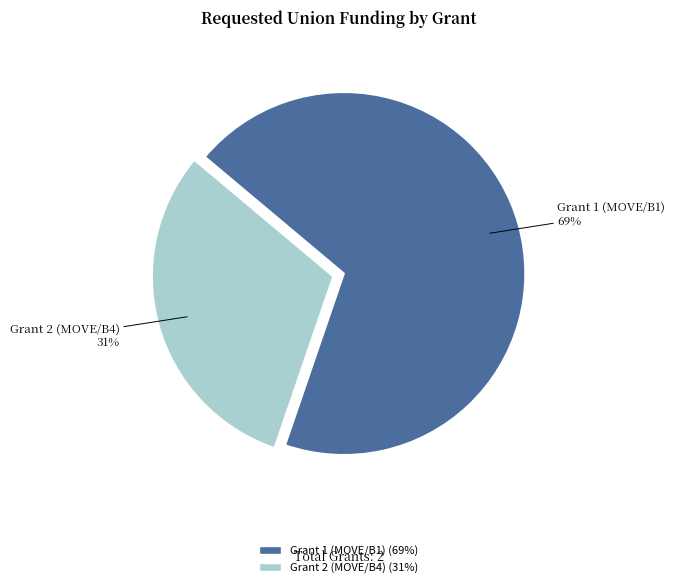

True or false: Grant 2 (MOVE/B4) accounts for 43% of the total.

False